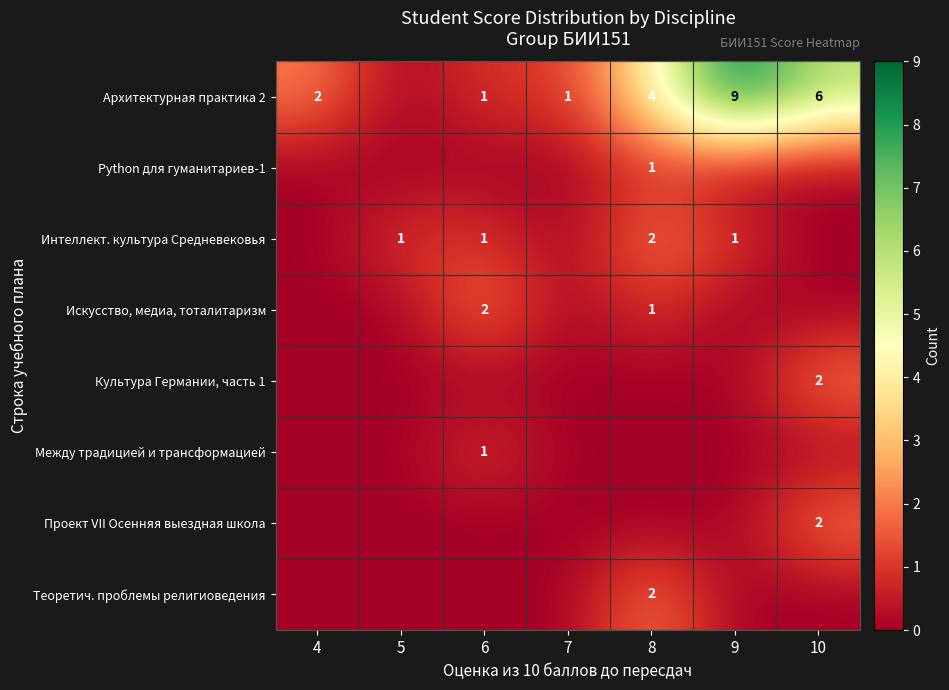

At how many categories does at least one series exceed 1?

5